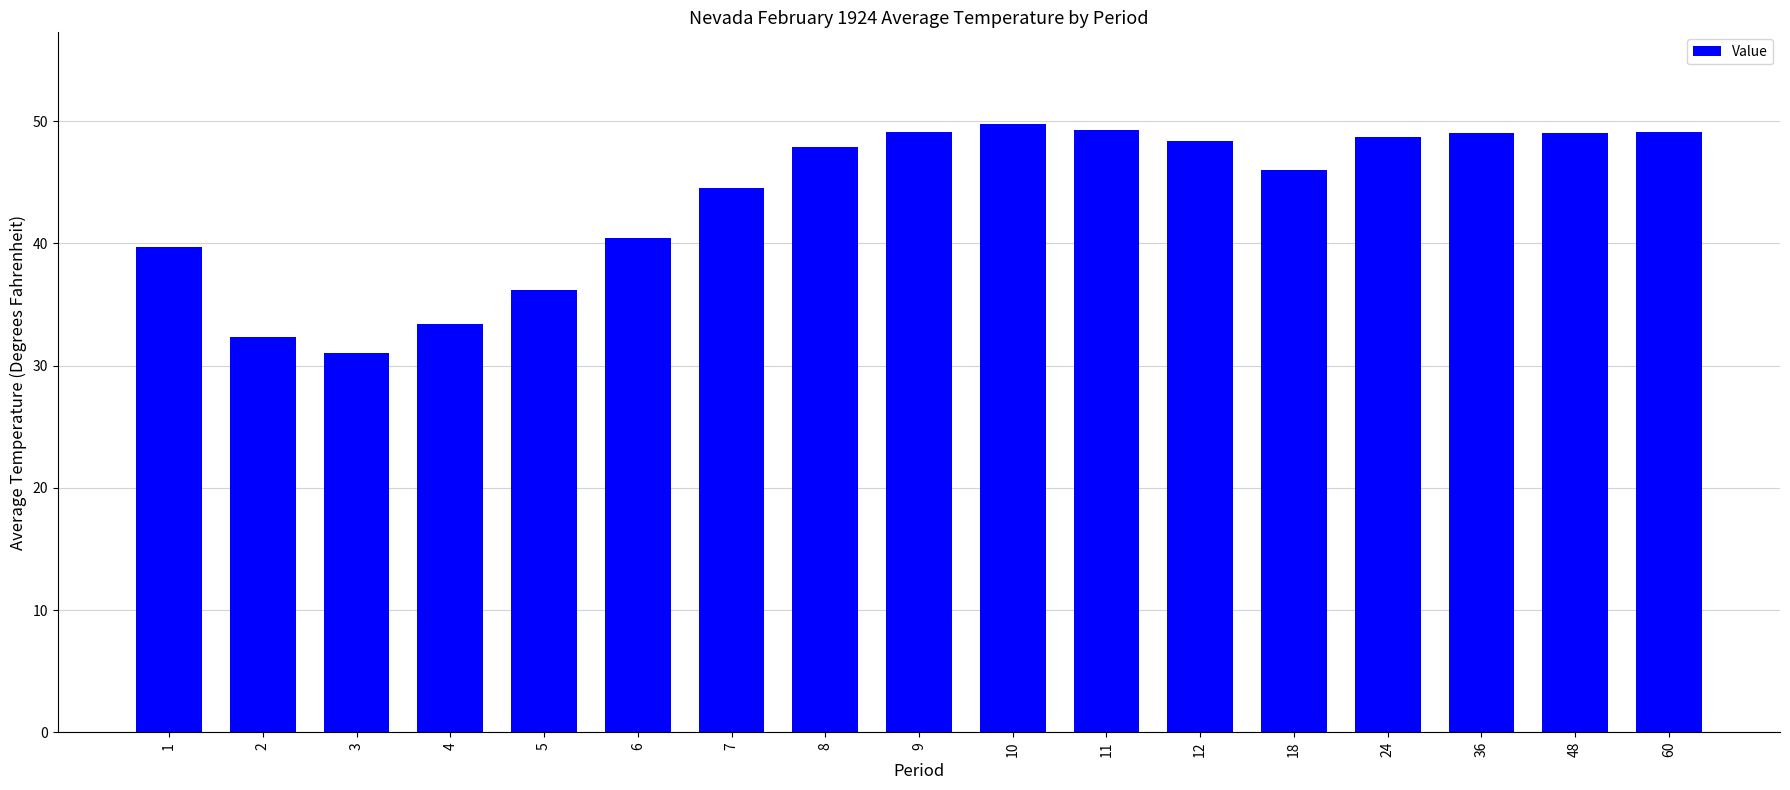

Is it true that the value at 11 is 49.3?

True